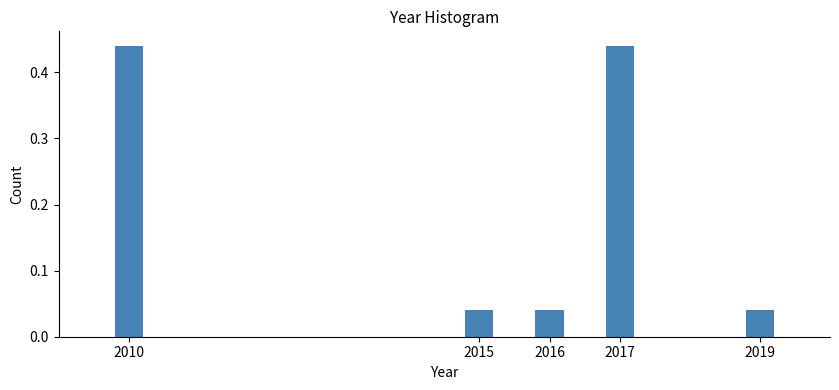

Is it true that the value at 2017 is 0.7?

False